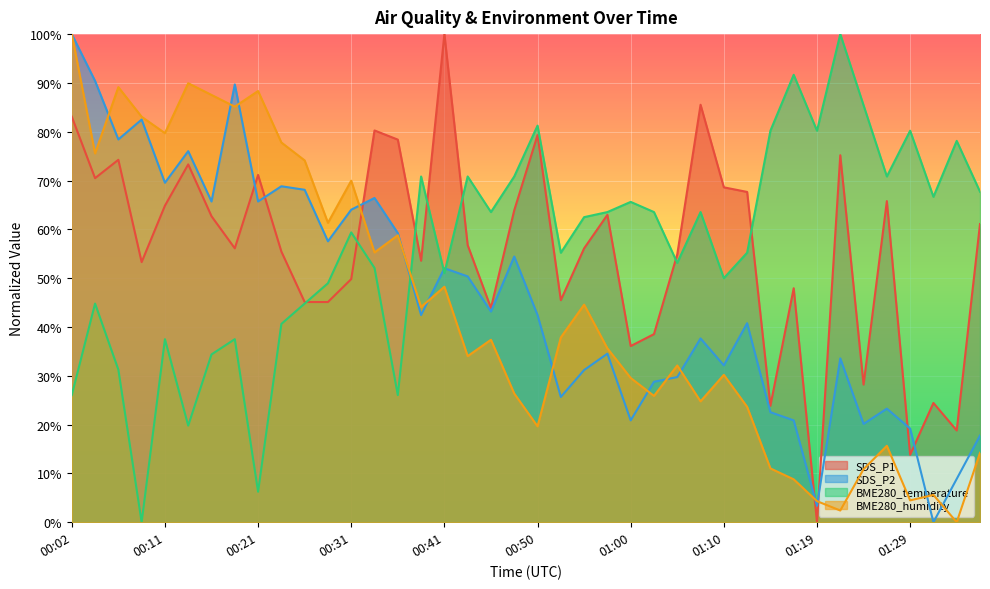

What is the difference between the BME280_temperature values at 00:07 and 01:34?

46.9